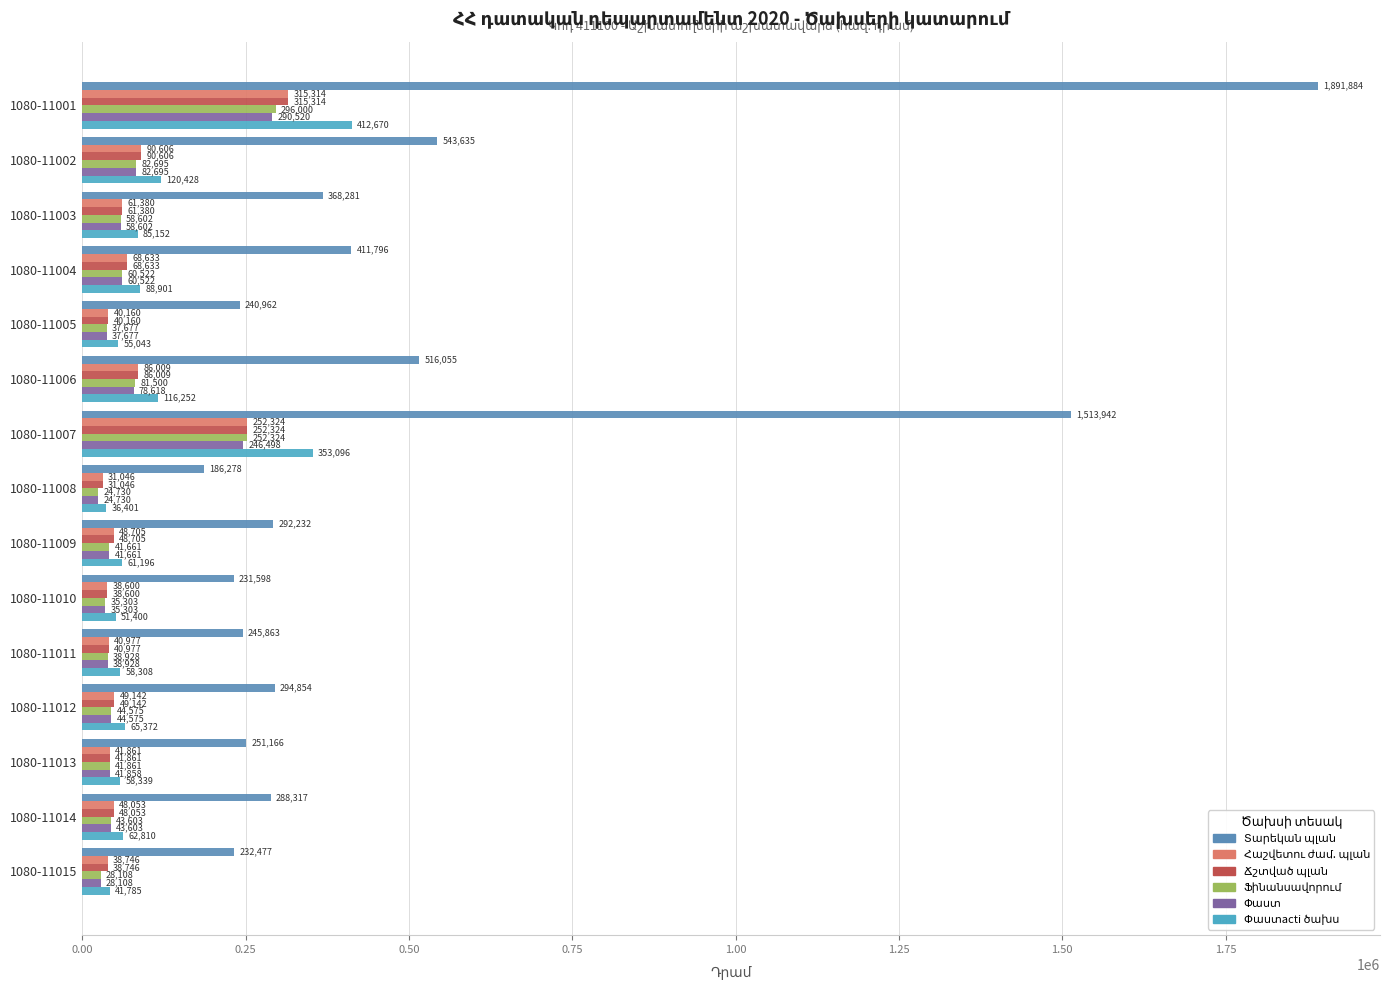

How many data points does each series have?

15